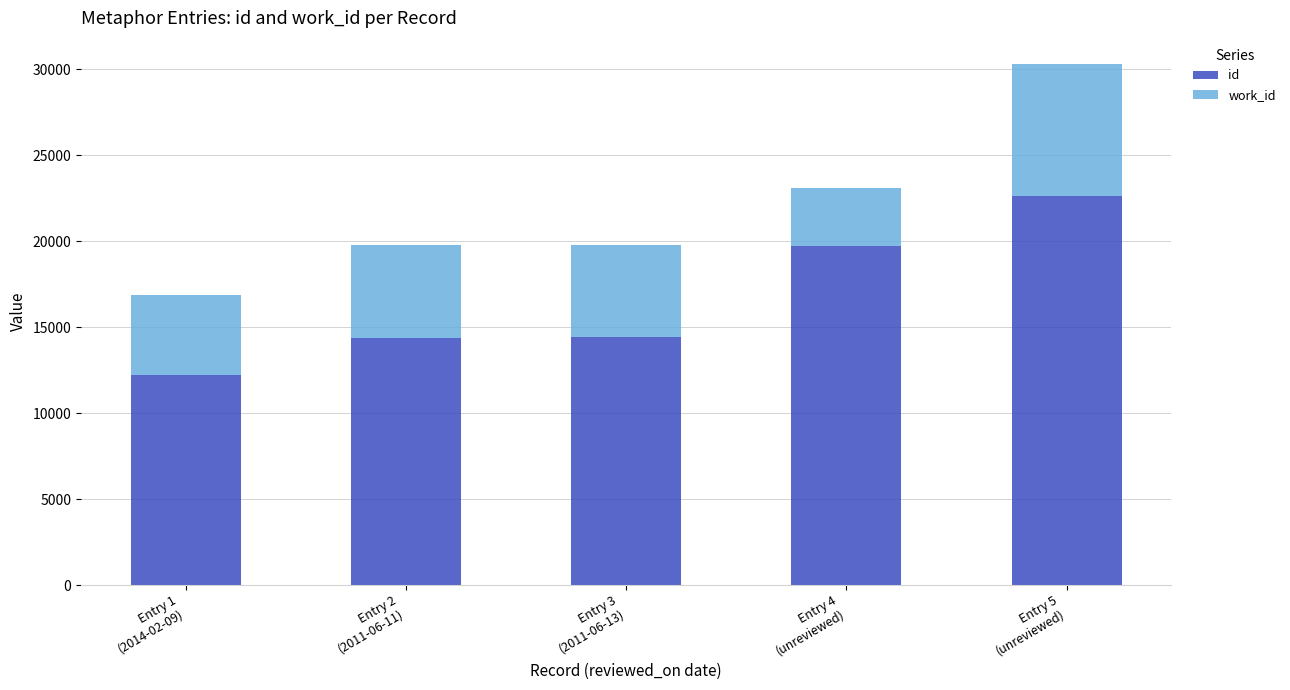

What is the difference between the maximum and second lowest values in the id series?

8248